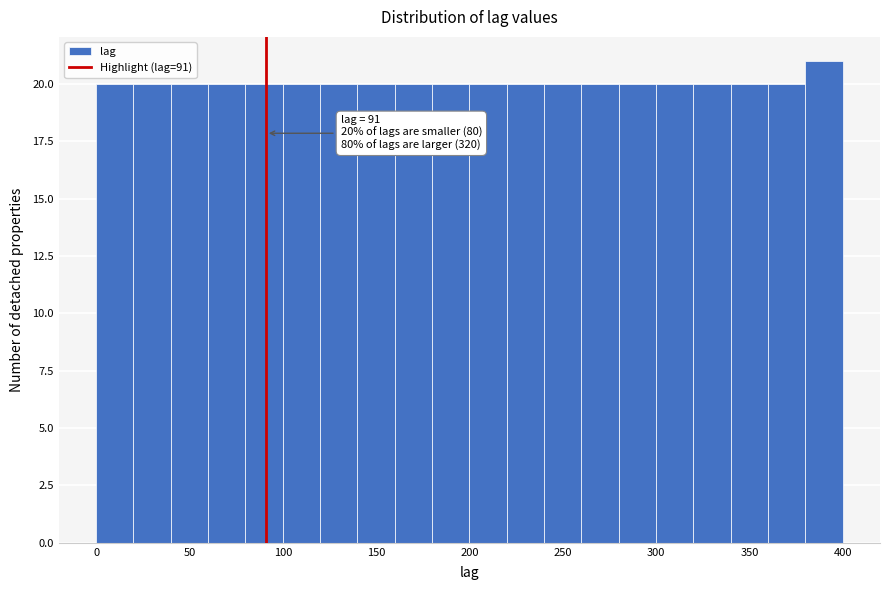

Over which range of the x-axis is the bar tallest?

380 to 400